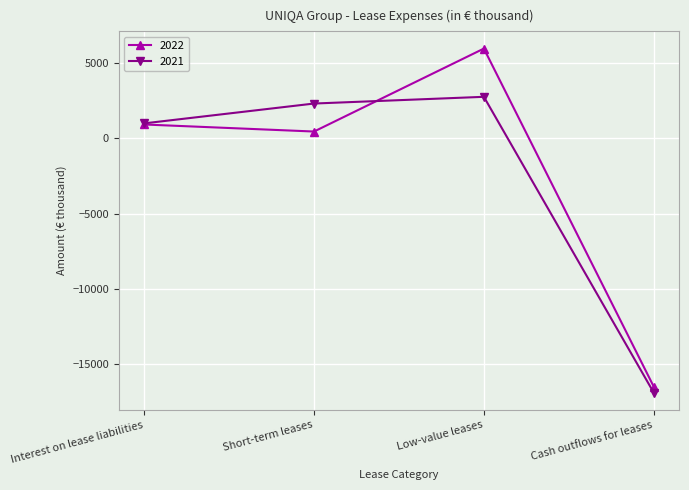

Reading right to left, what are all the values shown in this chart?

2022: Cash outflows for leases=-16506	Low-value leases=5972	Short-term leases=455	Interest on lease liabilities=924
2021: Cash outflows for leases=-16906	Low-value leases=2764	Short-term leases=2317	Interest on lease liabilities=998